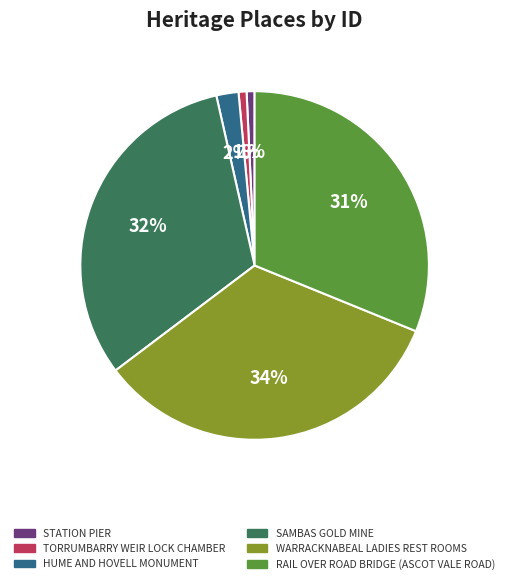

Does WARRACKNABEAL LADIES REST ROOMS account for over 50% of the chart?

No